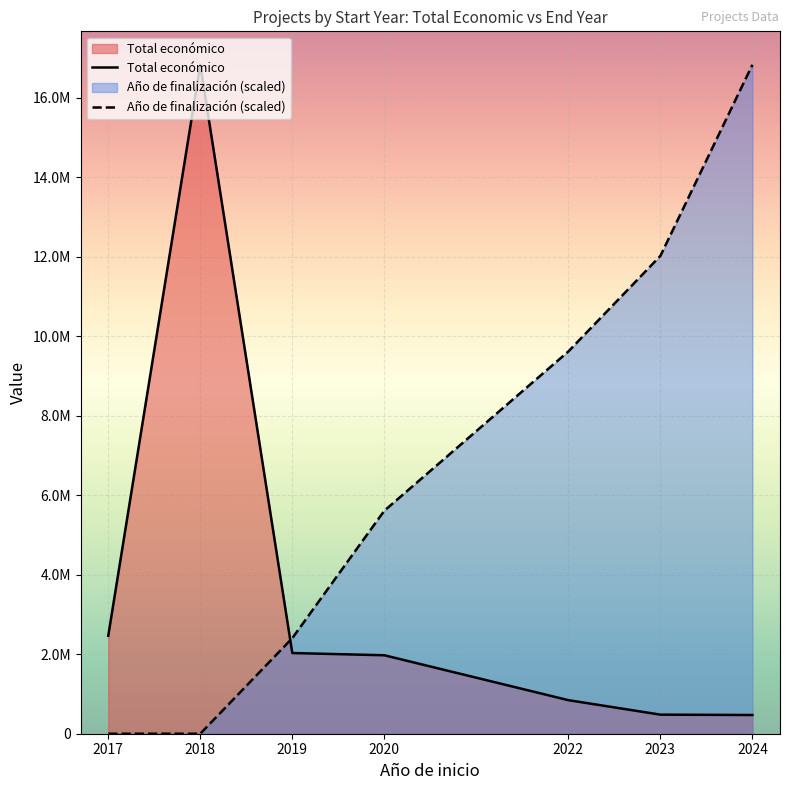

How many data points in Año de finalización (scaled) are less than 5608303?

3